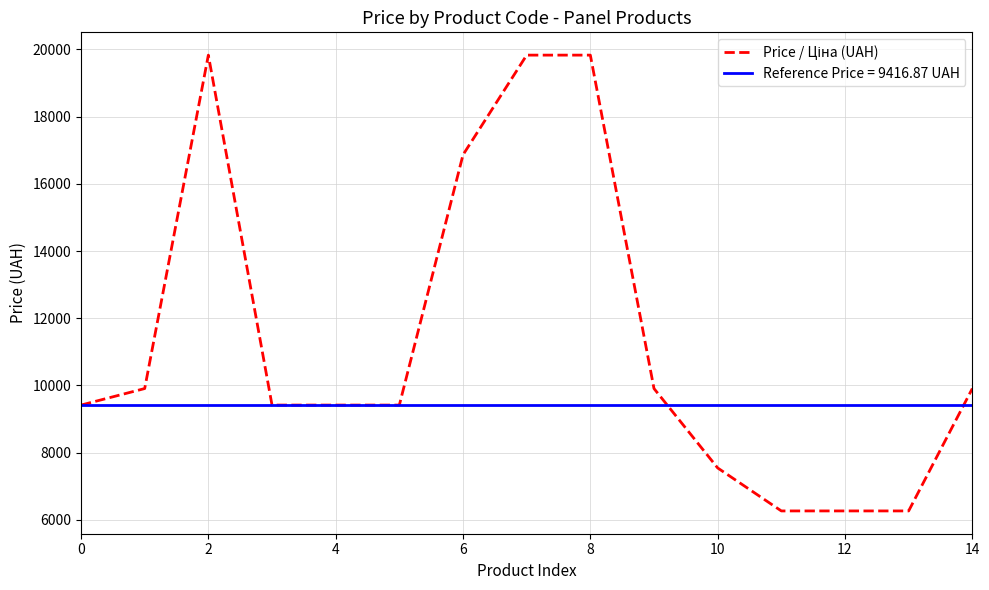

Count the number of data series in this chart.

1